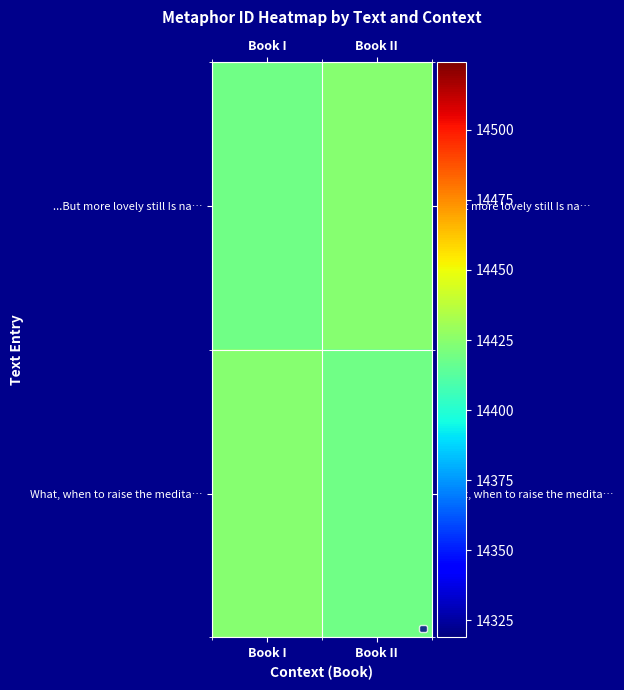

What value does the ...But more lovely still Is na… series have at Book II?

14424